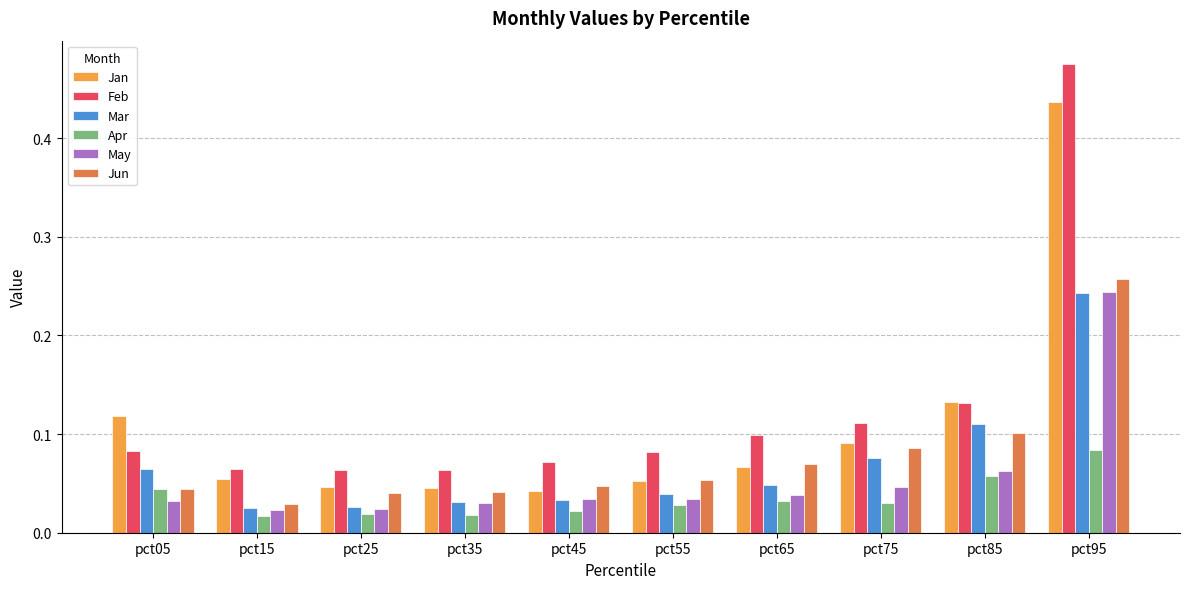

Is the value of Mar at pct45 greater than the value of Jun at pct75?

No